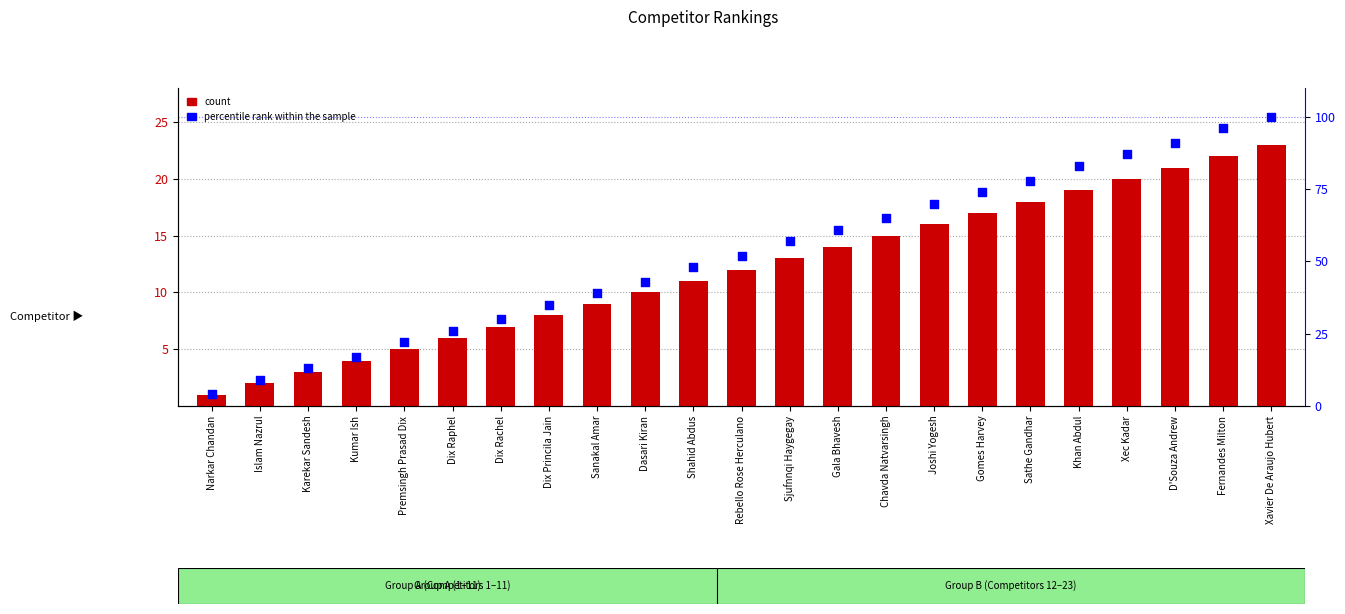

Which series has the largest Y range (max minus min)?

percentile rank within the sample